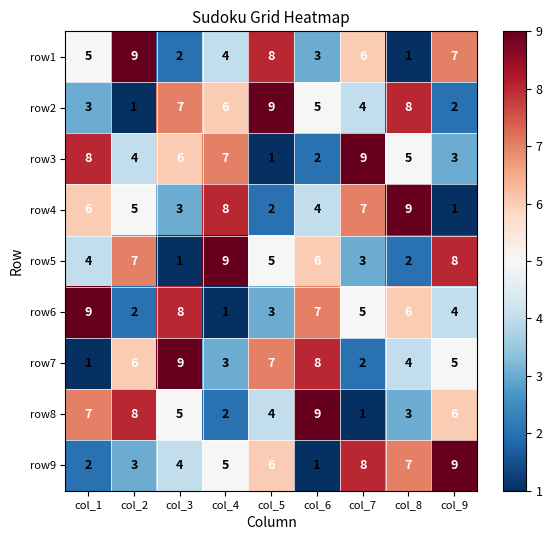

Is it true that row5 equals 3 at col_2?

False